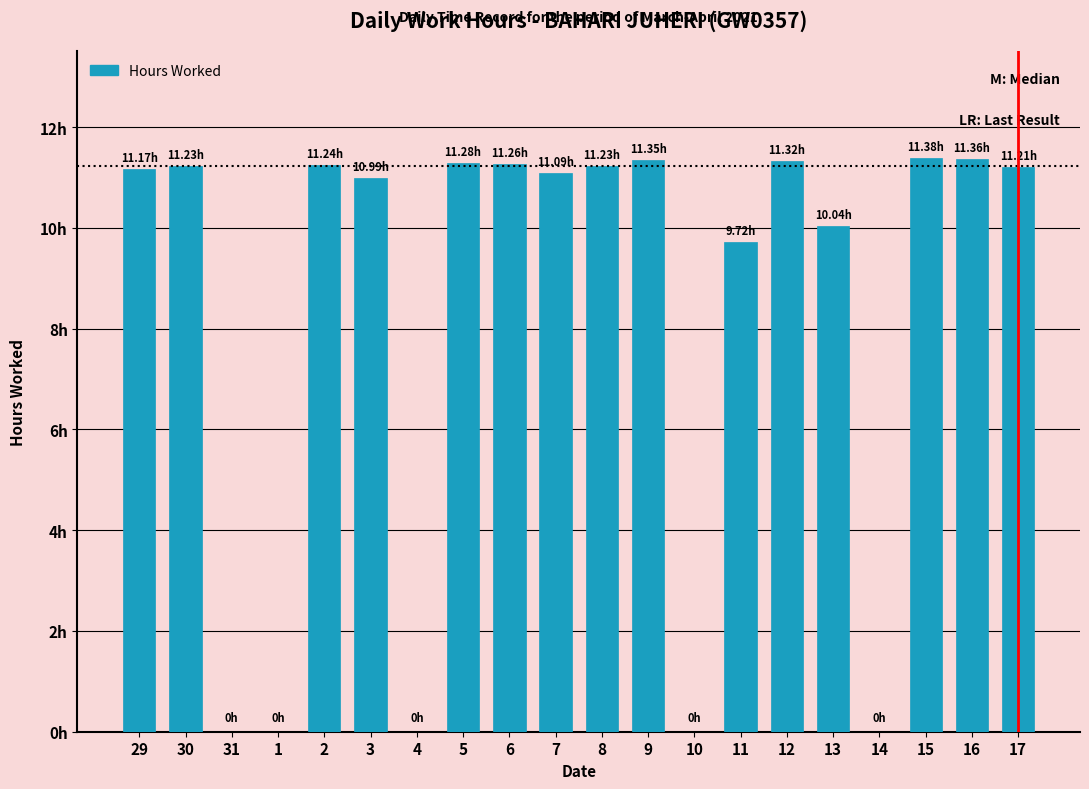

What is the change in value from 29 to 8?

+0.1